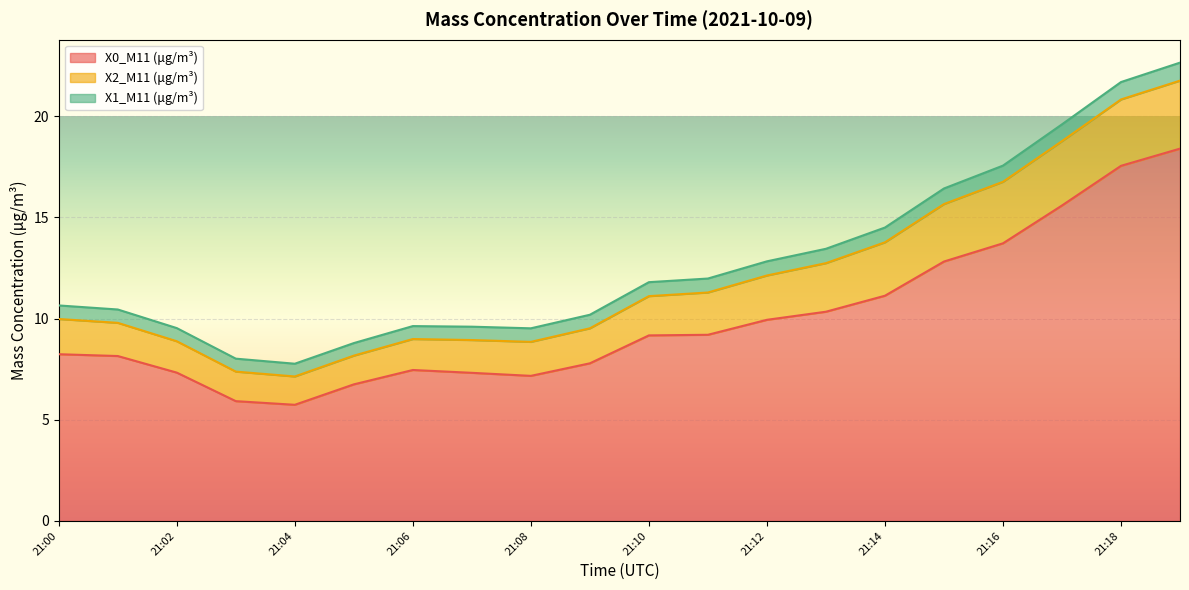

What is the lowest value of the X0_M11 (μg/m³) series?

5.7